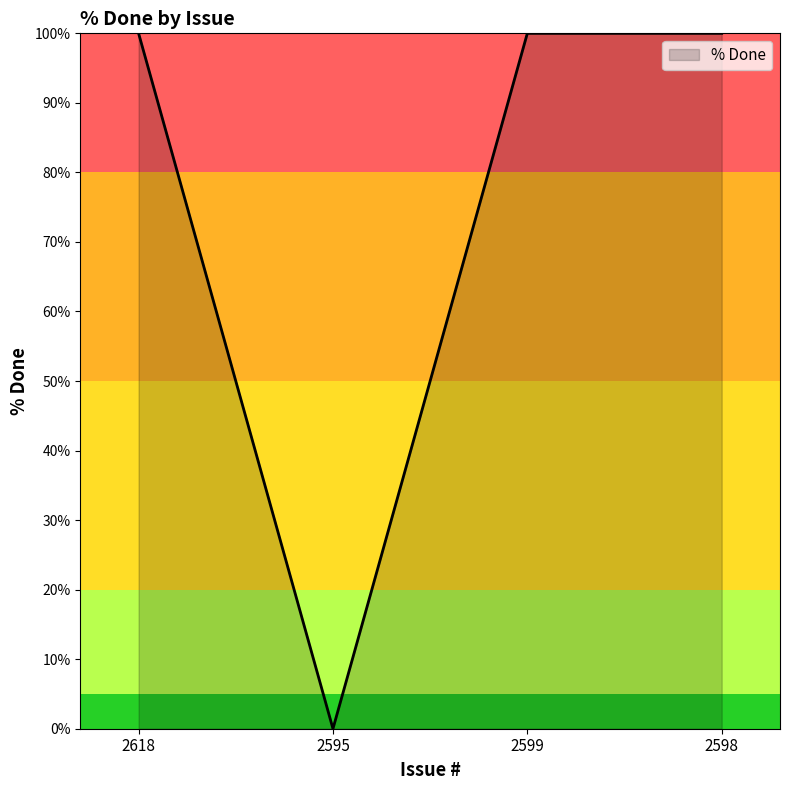

At which category does the data reach its first local valley?

2595